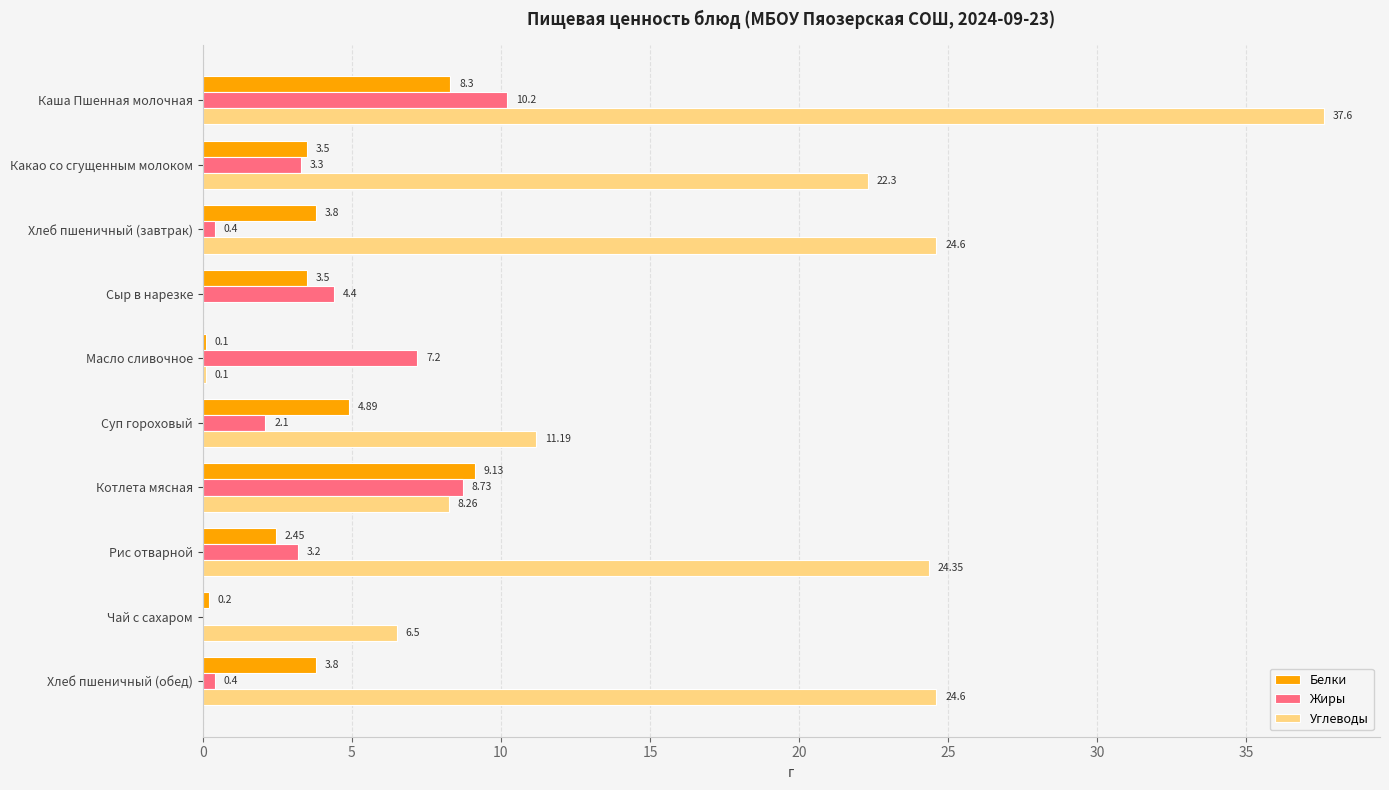

Between Каша Пшенная молочная and Сыр в нарезке, which series saw the biggest shift?

Углеводы